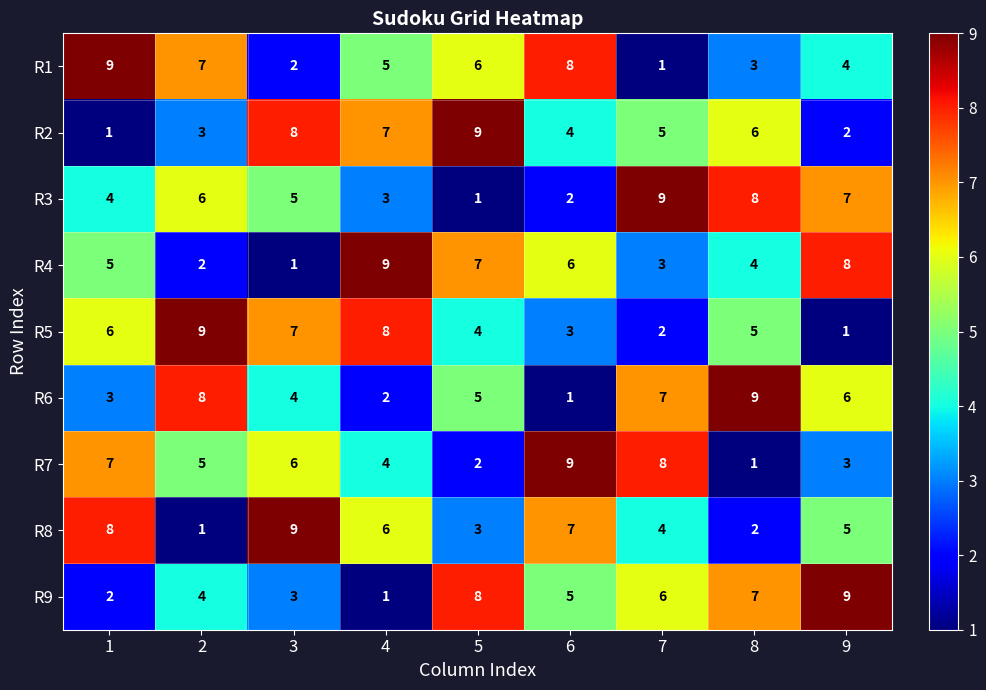

How many series are shown in this chart?

9